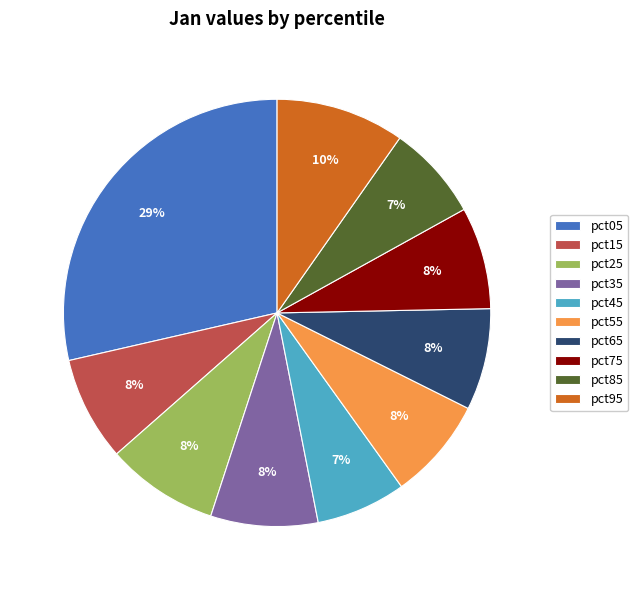

What percentage is the pct95 slice, to the nearest percent?

10%